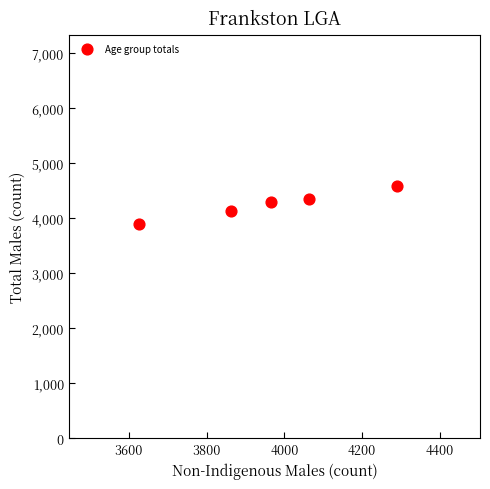

What is the average X value?

3961